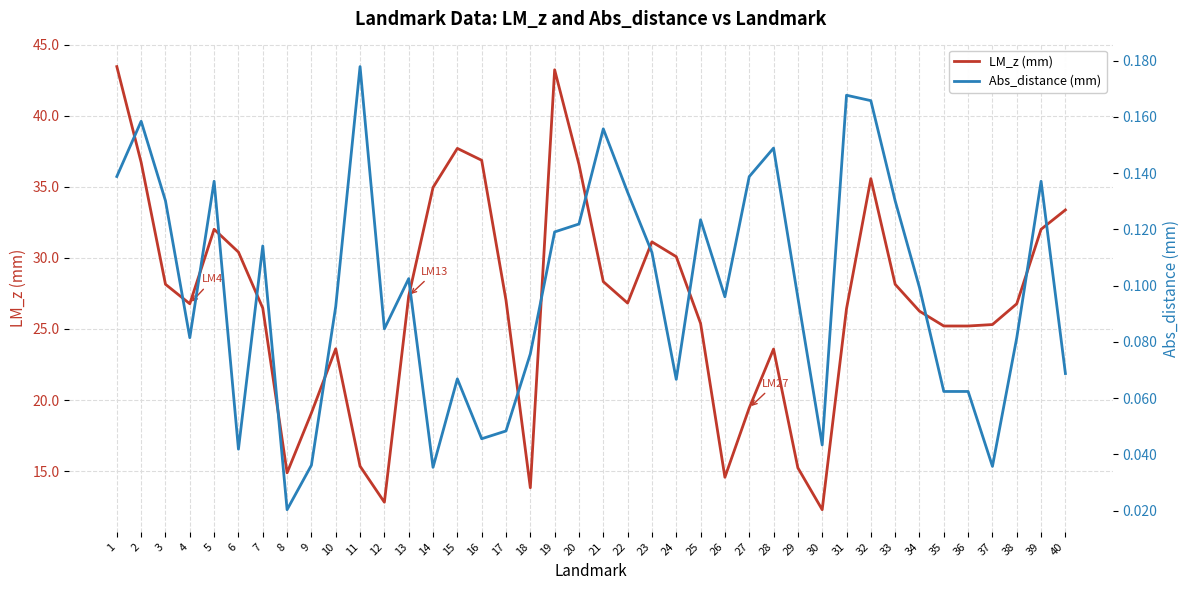

What is the difference between the maximum and minimum values in the LM_z (mm) series?

31.2